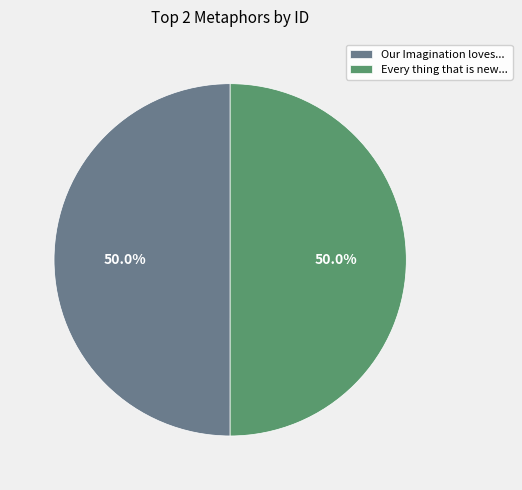

What is the total percentage of Every thing that is new... and Our Imagination loves...?

100.0%